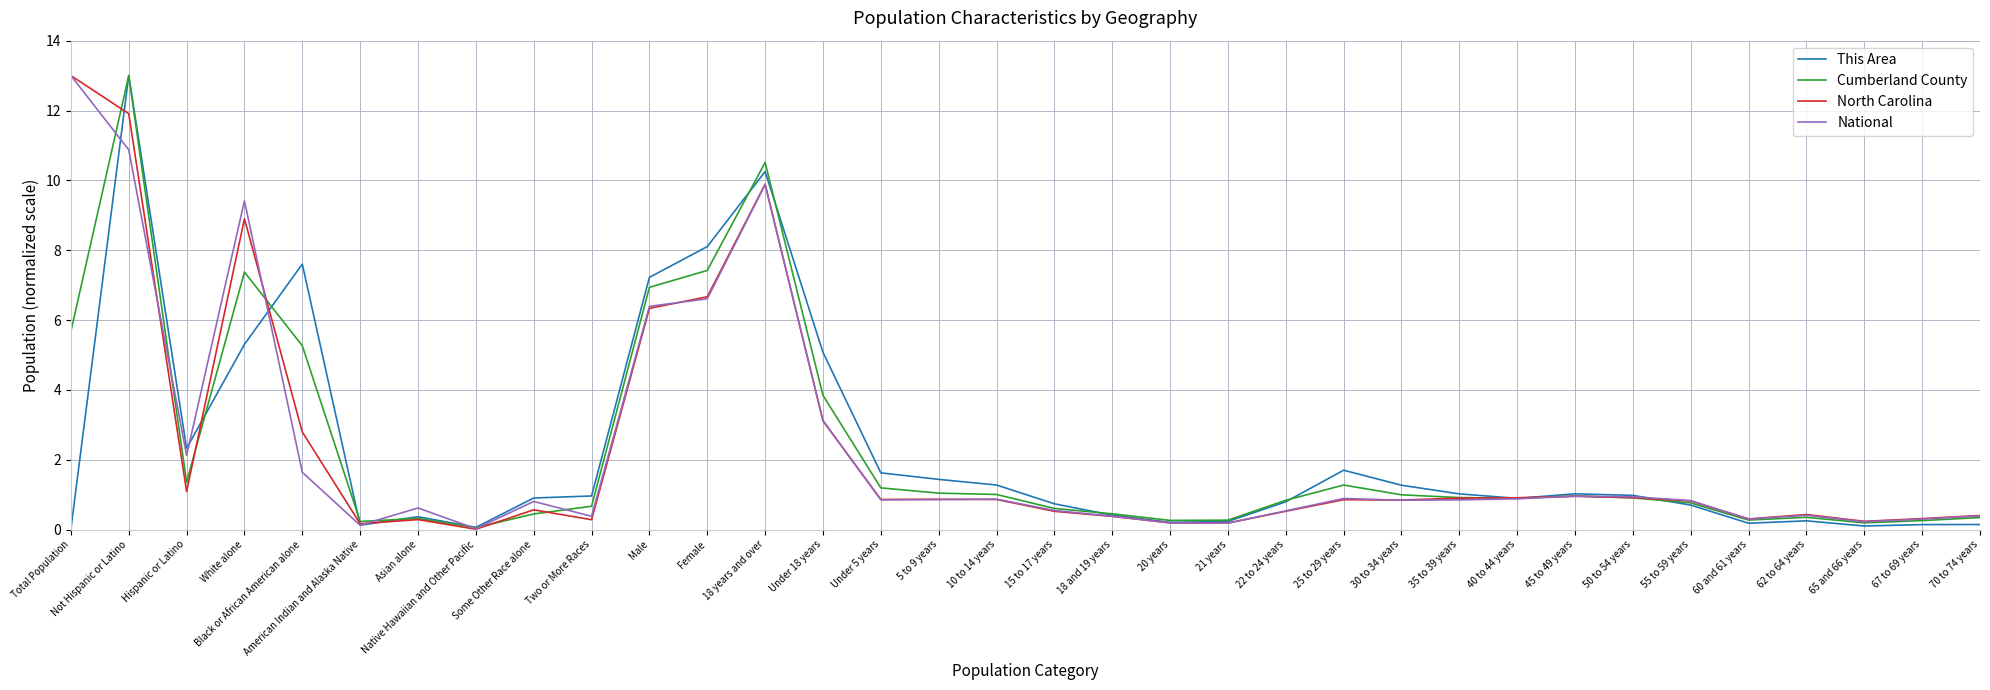

What is the difference between the second highest and minimum values in the This Area series?

10.2